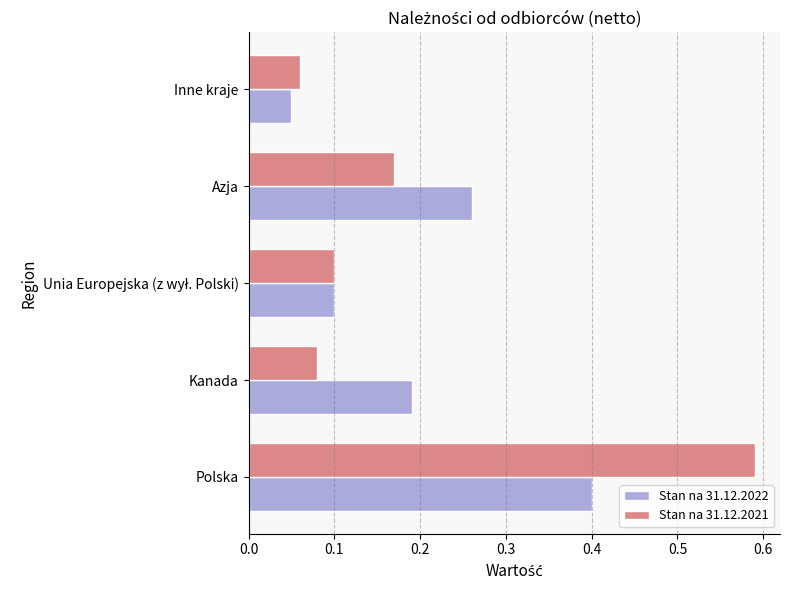

The value of Stan na 31.12.2022 at Azja is 0.4. True or false?

False